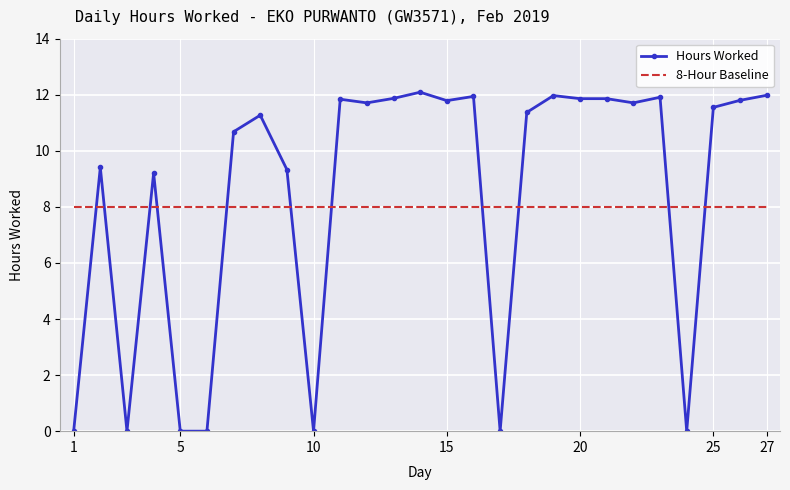

Which series has the widest spread of values?

Hours Worked